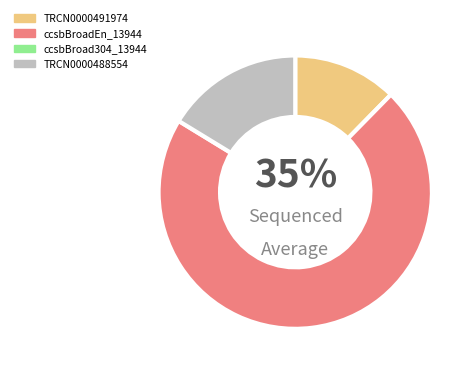

Which has a higher value, ccsbBroad304_13944 or TRCN0000488554?

TRCN0000488554